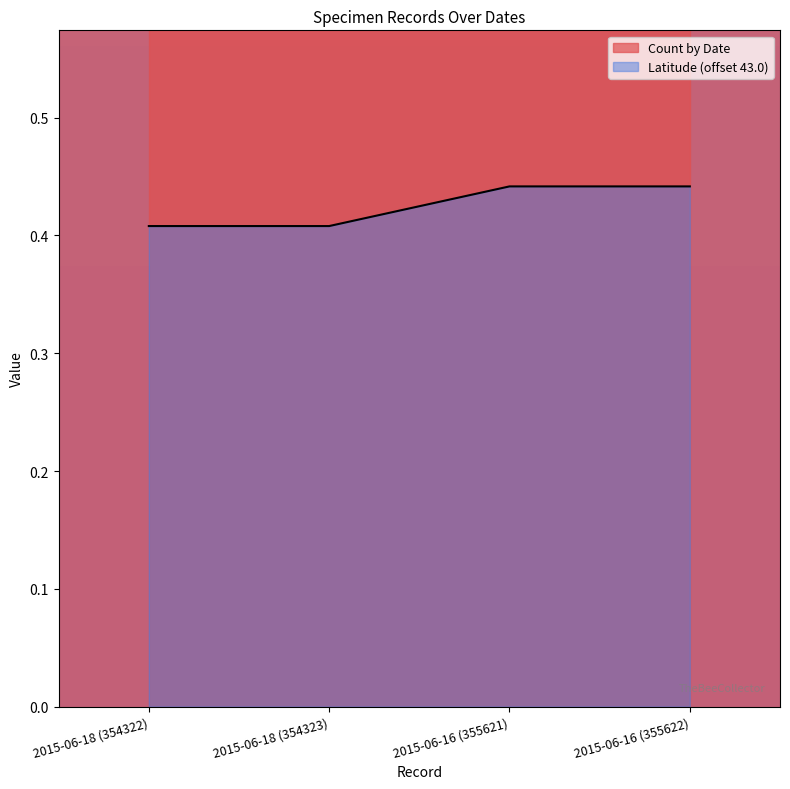

Is it true that the value at 2015-06-16 (355622) is 0.7?

False